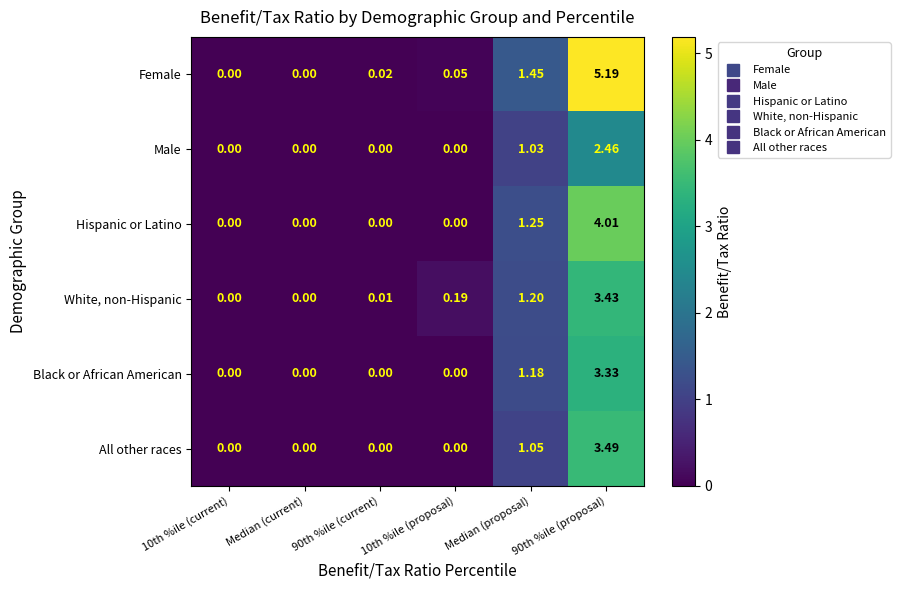

Between Median (current) and Median (proposal), which series saw the biggest shift?

Female